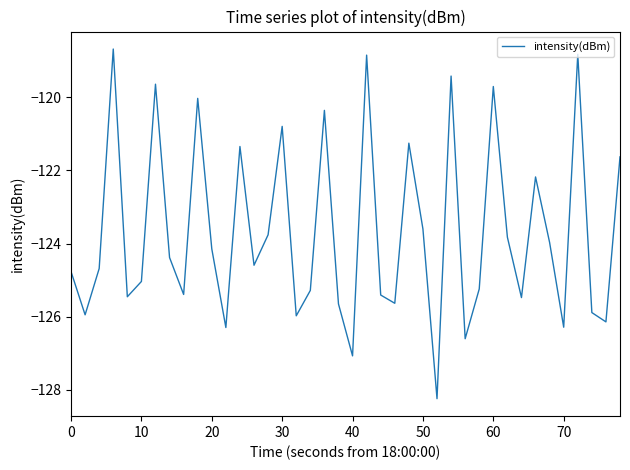

What is the greatest value displayed?

-118.7